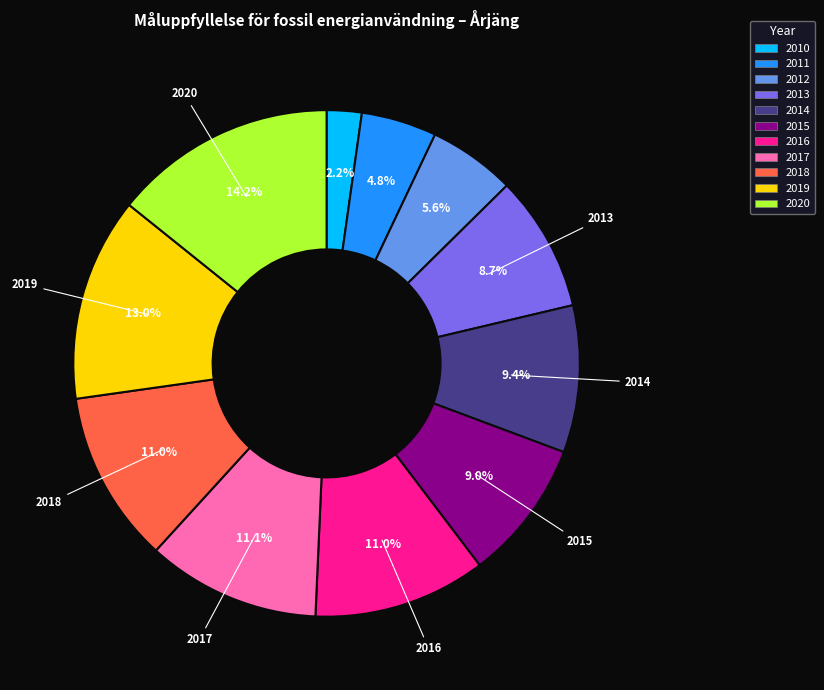

How much of the chart is everything except 2013?

91.3%